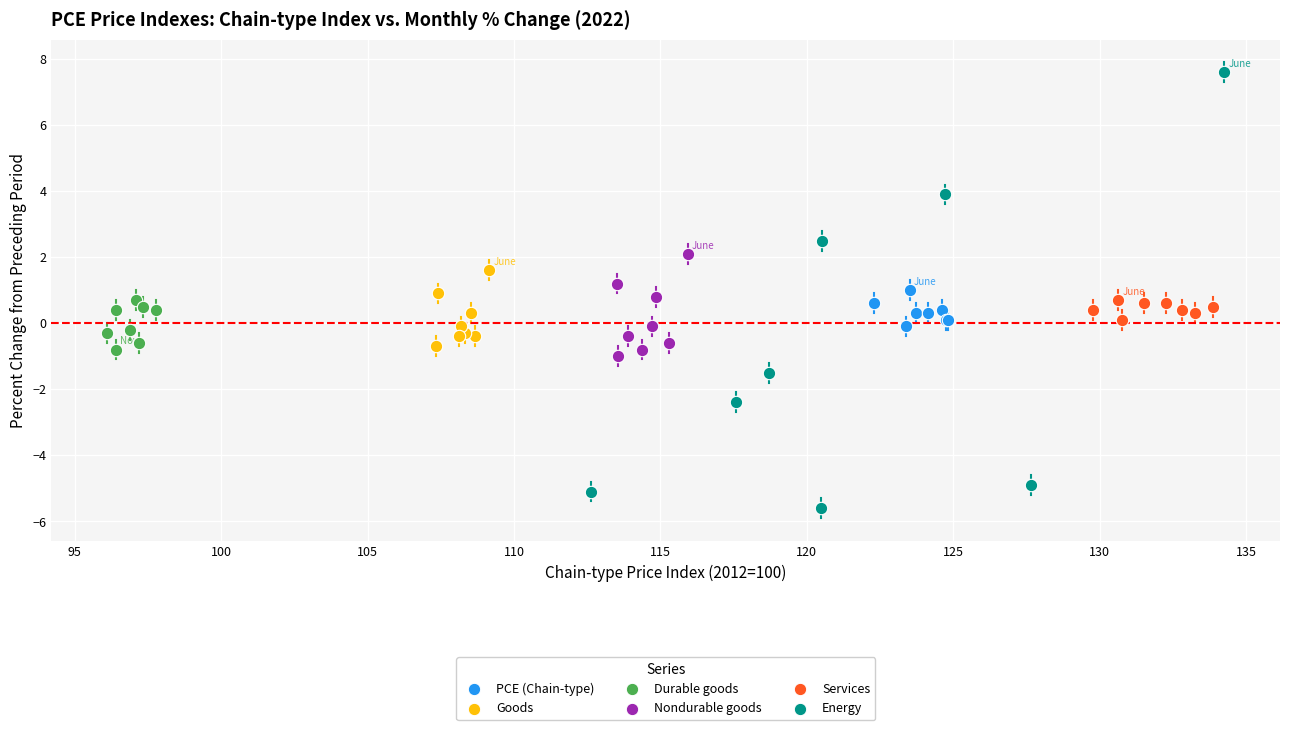

Which series has the largest Y range (max minus min)?

Energy